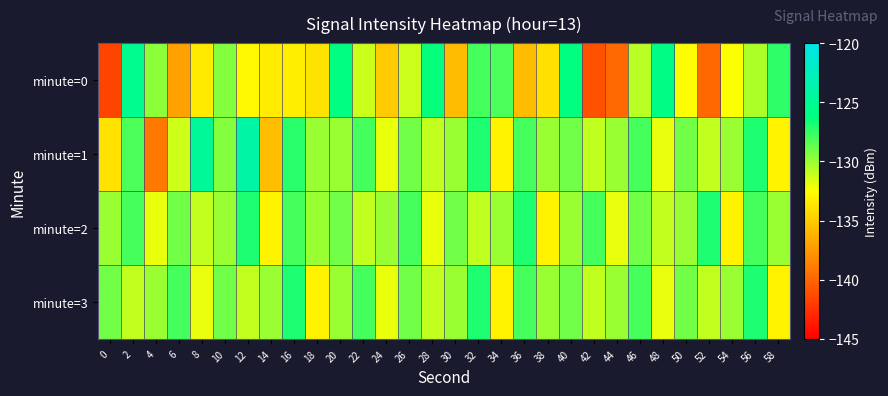

What is the greatest value displayed?

-123.9